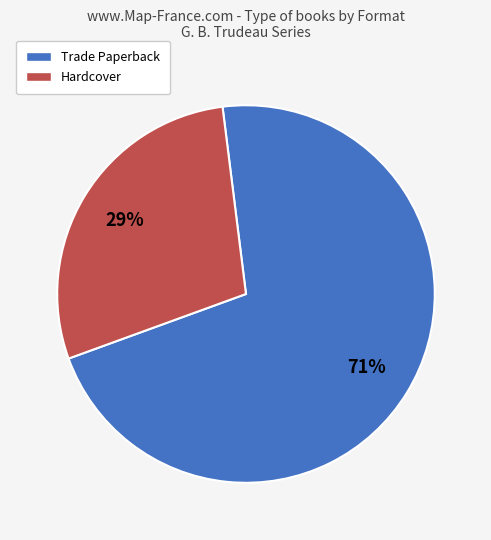

What percentage is the Hardcover slice, to the nearest percent?

29%